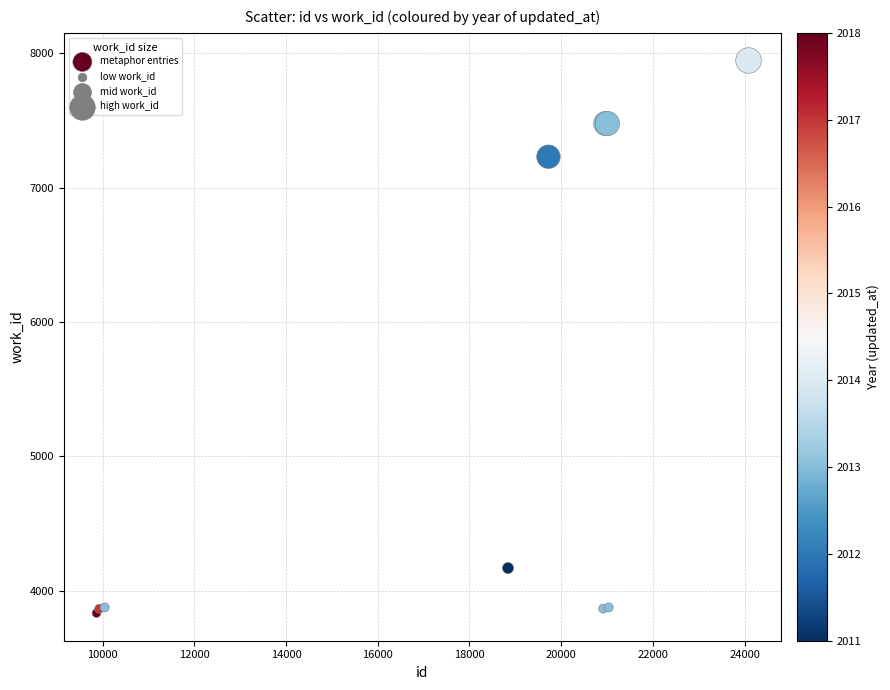

What Y value in the scatter plot is closest to 5889?

7229